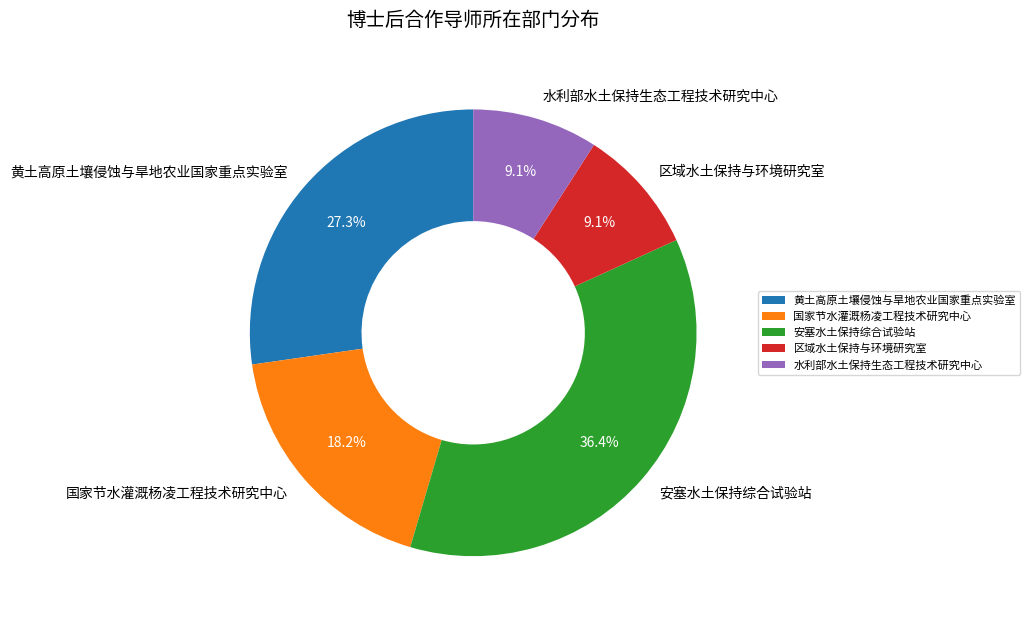

Does 国家节水灌溉杨凌工程技术研究中心 represent more than half of the total?

No